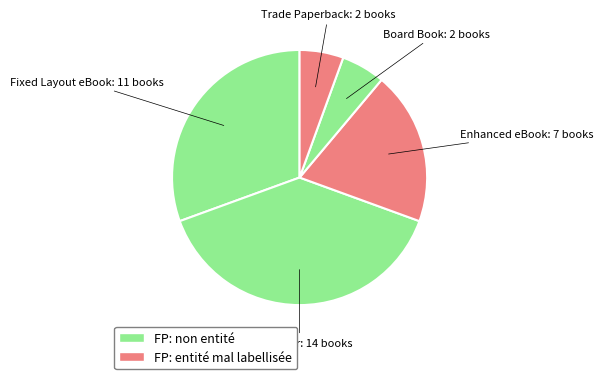

How many segments does this pie chart have?

5